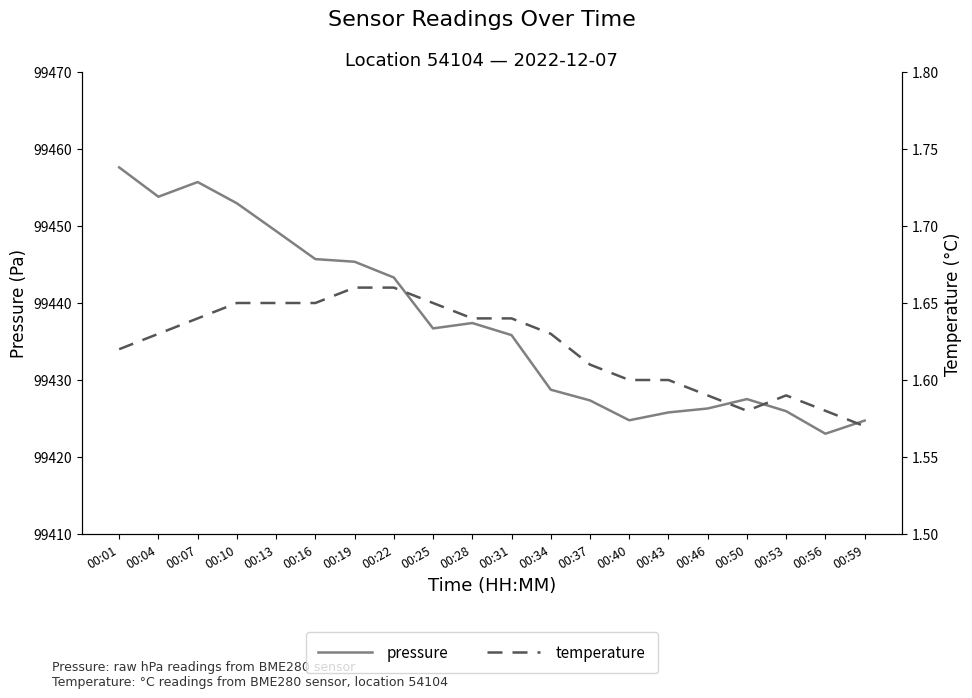

Reading right to left, transcribe all the data shown in this chart.

pressure: 00:59=99424.7	00:56=99423.0	00:53=99425.9	00:50=99427.5	00:46=99426.3	00:43=99425.8	00:40=99424.8	00:37=99427.4	00:34=99428.7	00:31=99435.8	00:28=99437.4	00:25=99436.7	00:22=99443.3	00:19=99445.4	00:16=99445.7	00:13=99449.3	00:10=99452.9	00:07=99455.7	00:04=99453.8	00:01=99457.6
temperature: 00:59=1.6	00:56=1.6	00:53=1.6	00:50=1.6	00:46=1.6	00:43=1.6	00:40=1.6	00:37=1.6	00:34=1.6	00:31=1.6	00:28=1.6	00:25=1.6	00:22=1.7	00:19=1.7	00:16=1.6	00:13=1.6	00:10=1.6	00:07=1.6	00:04=1.6	00:01=1.6